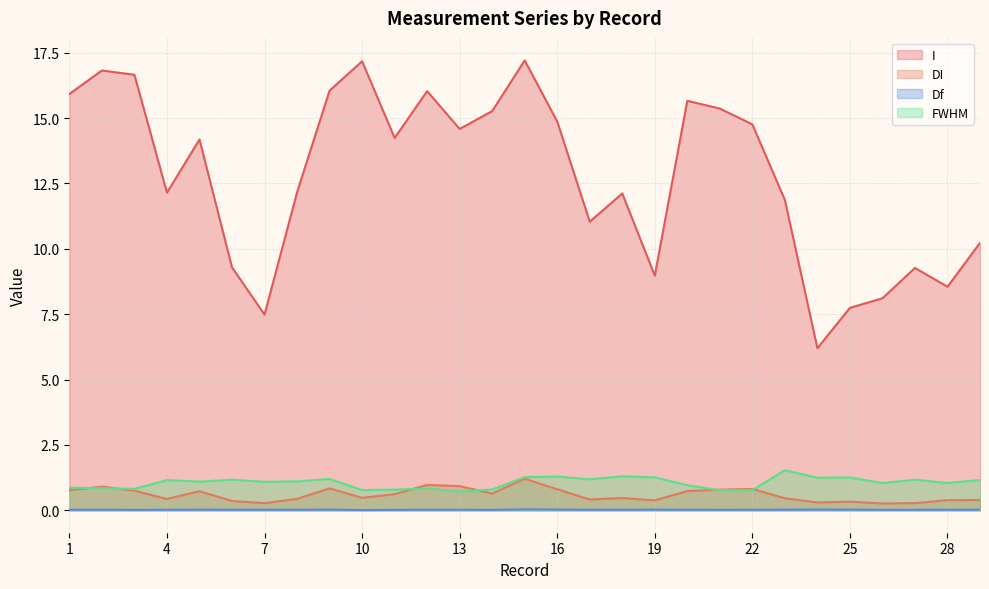

Reading left to right, extract all data points from this chart.

I: 15.9	16.8	16.7	12.1	14.2	9.3	7.5	12.2	16.1	17.2	14.2	16.0	14.6	15.3	17.2	14.9	11.0	12.1	9.0	15.7	15.4	14.8	11.9	6.2	7.7	8.1	9.3	8.6	10.2
DI: 0.8	0.9	0.7	0.4	0.7	0.4	0.3	0.4	0.8	0.5	0.6	1.0	0.9	0.6	1.2	0.8	0.4	0.5	0.4	0.7	0.8	0.8	0.5	0.3	0.3	0.3	0.3	0.4	0.4
Df: 0.0	0.0	0.0	0.0	0.0	0.0	0.0	0.0	0.0	0.0	0.0	0.0	0.0	0.0	0.0	0.0	0.0	0.0	0.0	0.0	0.0	0.0	0.0	0.0	0.0	0.0	0.0	0.0	0.0
FWHM: 0.9	0.8	0.8	1.2	1.1	1.2	1.1	1.1	1.2	0.8	0.8	0.8	0.7	0.8	1.3	1.3	1.2	1.3	1.3	1.0	0.8	0.8	1.5	1.2	1.3	1.0	1.2	1.0	1.2